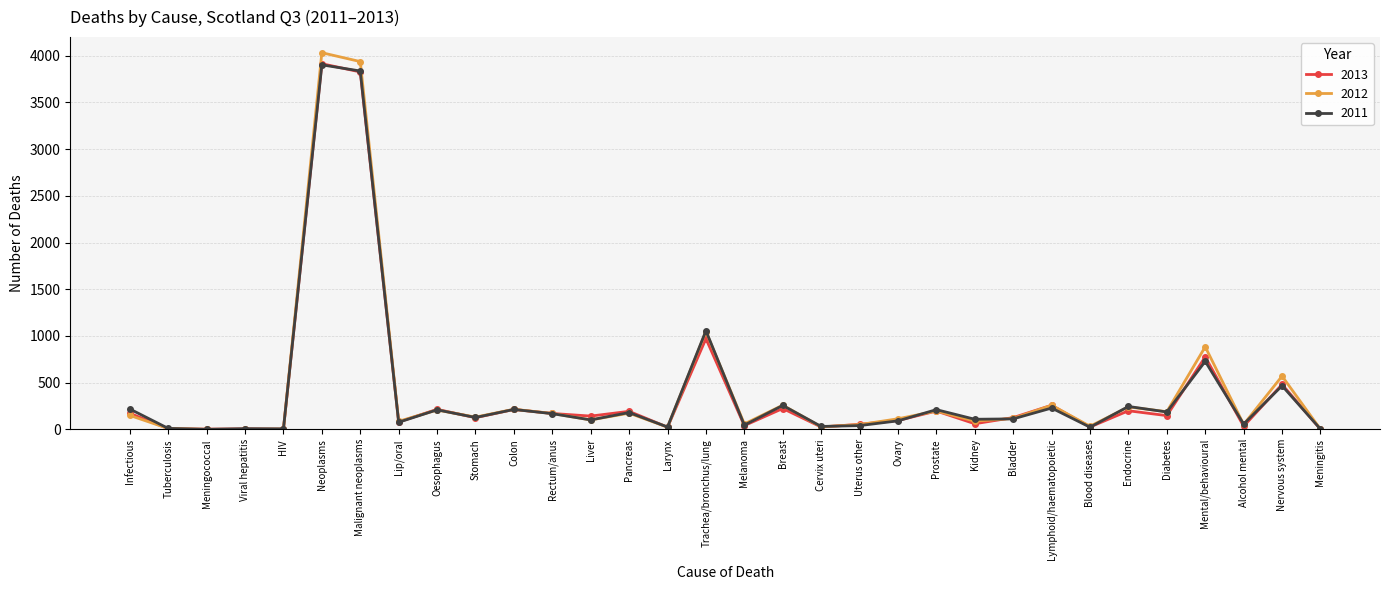

At which label does 2013 reach its peak?

Neoplasms